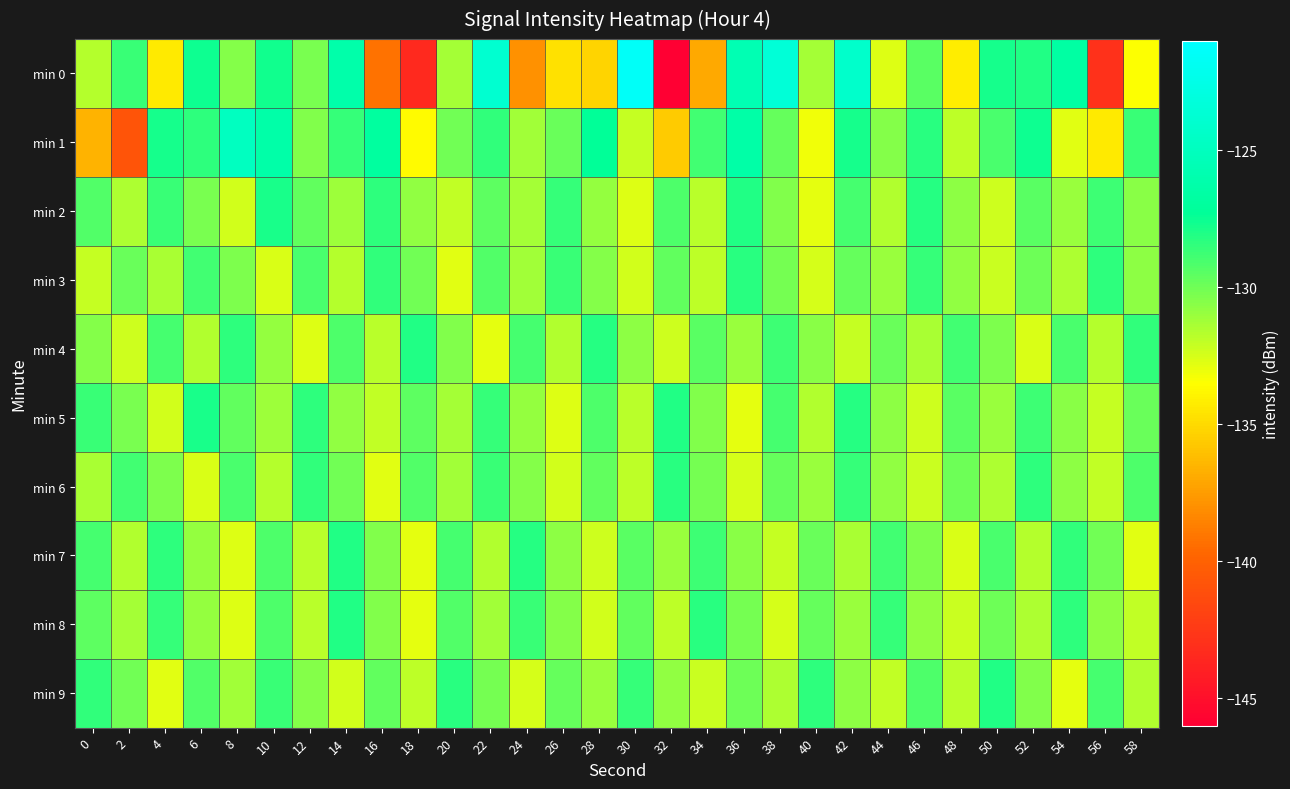

List the series in order of their peak value, lowest first.

min 3, min 6, min 4, min 7, min 8, min 9, min 2, min 5, min 1, min 0